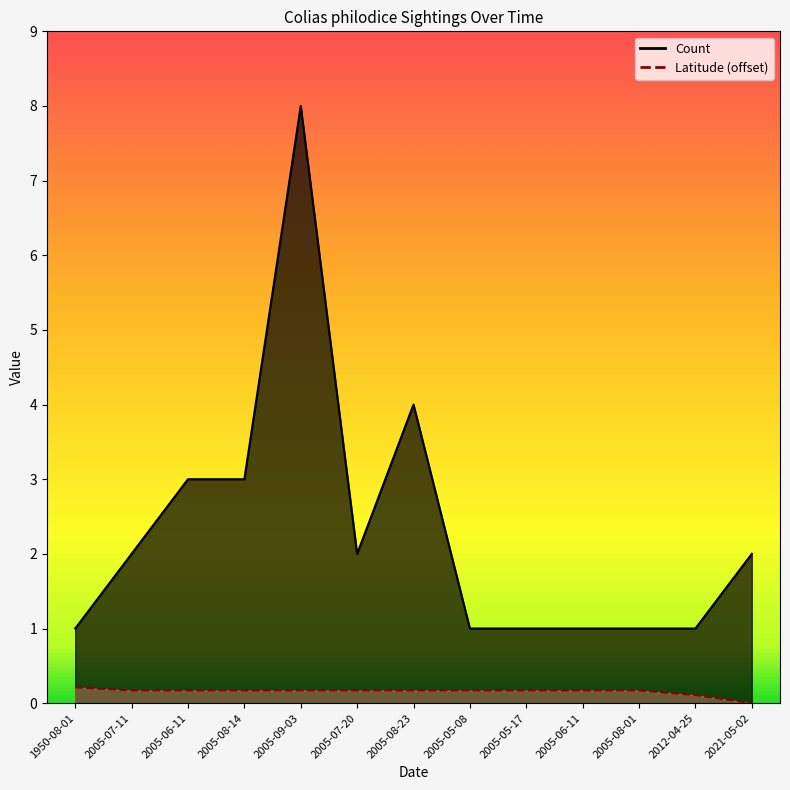

What are all the series names shown in the legend?

Count, Latitude